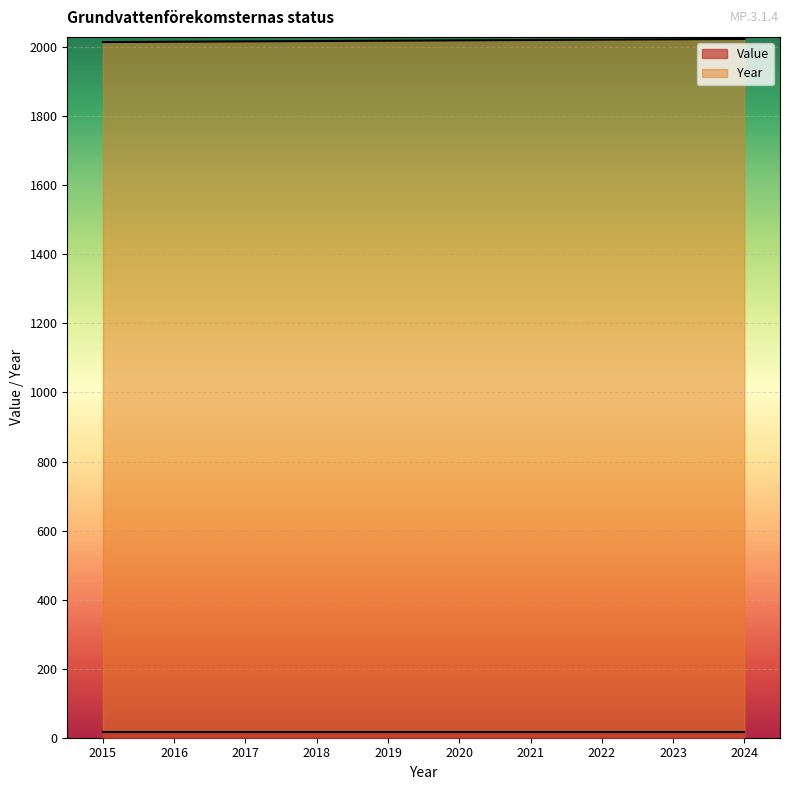

What is the sum of the values at 2018 and 2020?

4038